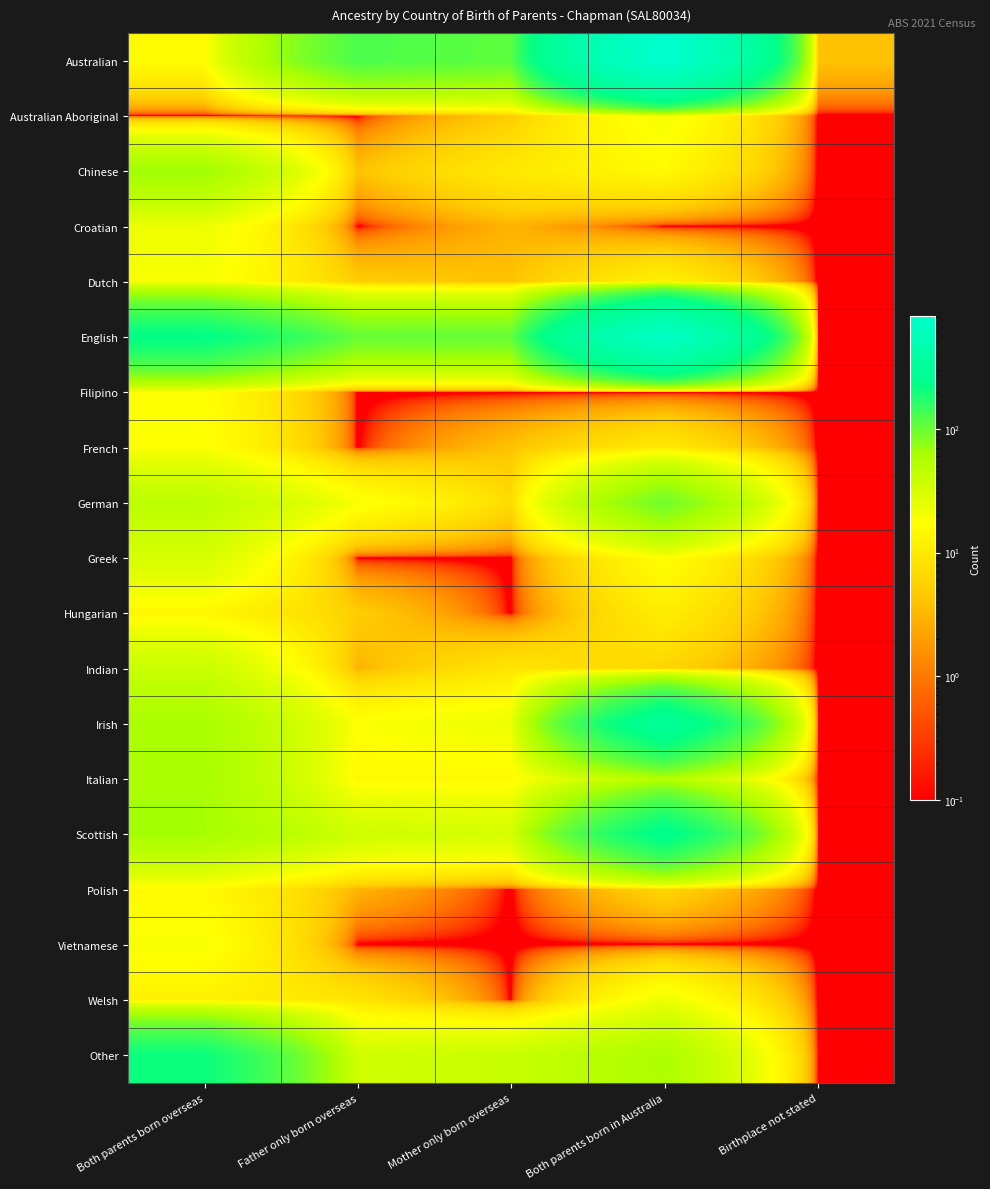

Which category has the highest value across all series?

Both parents born in Australia